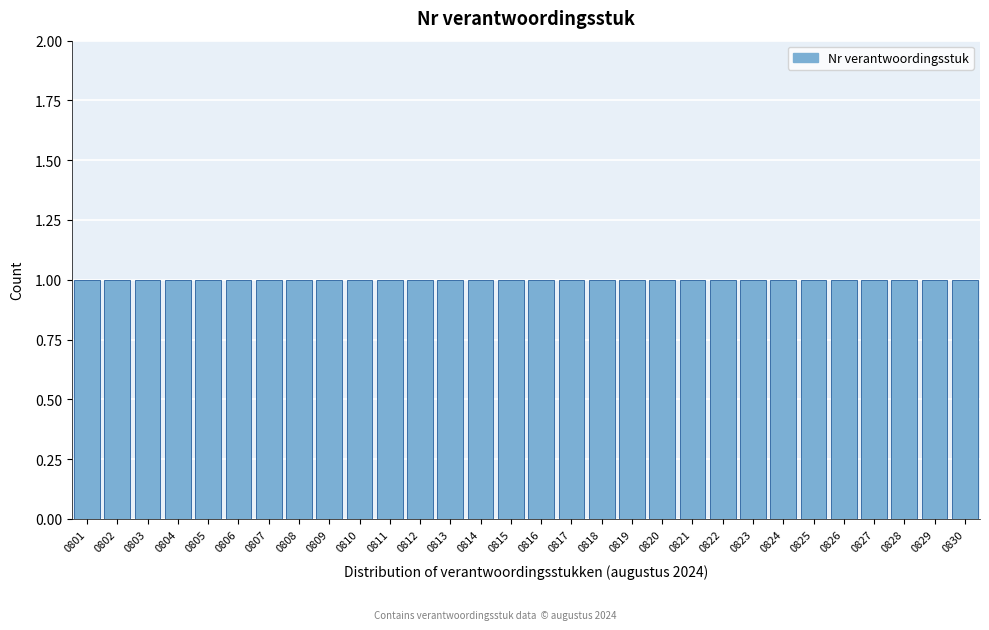

Reading left to right, transcribe this chart: for each bar, give the range it covers on the x-axis and its height. The values are not printed on the chart, so give them approximately, as read against the axis.

800.5 to 801.5: 1
801.5 to 802.5: 1
802.5 to 803.5: 1
803.5 to 804.5: 1
804.5 to 805.5: 1
805.5 to 806.5: 1
806.5 to 807.5: 1
807.5 to 808.5: 1
808.5 to 809.5: 1
809.5 to 810.5: 1
810.5 to 811.5: 1
811.5 to 812.5: 1
812.5 to 813.5: 1
813.5 to 814.5: 1
814.5 to 815.5: 1
815.5 to 816.5: 1
816.5 to 817.5: 1
817.5 to 818.5: 1
818.5 to 819.5: 1
819.5 to 820.5: 1
820.5 to 821.5: 1
821.5 to 822.5: 1
822.5 to 823.5: 1
823.5 to 824.5: 1
824.5 to 825.5: 1
825.5 to 826.5: 1
826.5 to 827.5: 1
827.5 to 828.5: 1
828.5 to 829.5: 1
829.5 to 830.5: 1